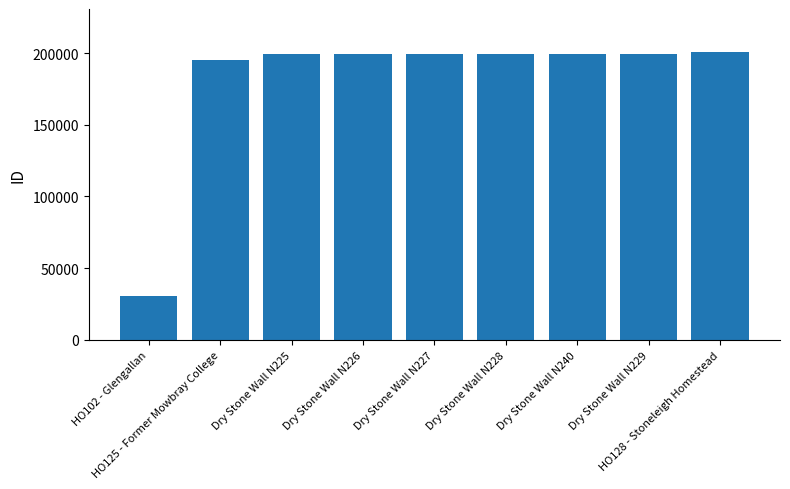

How many bars are there in total?

9